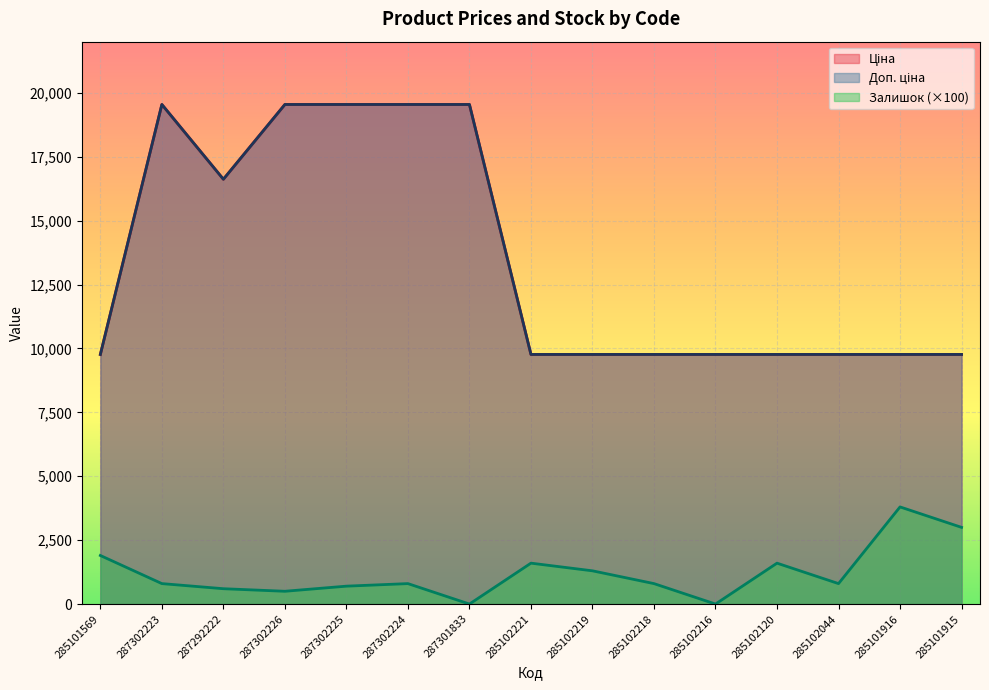

Reading left to right, transcribe all the data shown in this chart.

Ціна: 9764.4	19542.7	16618.0	19542.7	19542.7	19542.7	19542.7	9764.4	9764.4	9764.4	9764.4	9764.4	9764.4	9764.4	9764.4
Доп. ціна: 9764.4	19542.7	16618.0	19542.7	19542.7	19542.7	19542.7	9764.4	9764.4	9764.4	9764.4	9764.4	9764.4	9764.4	9764.4
Залишок: 1900.0	800.0	600.0	500.0	700.0	800.0	0.0	1600.0	1300.0	800.0	0.0	1600.0	800.0	3800.0	3000.0